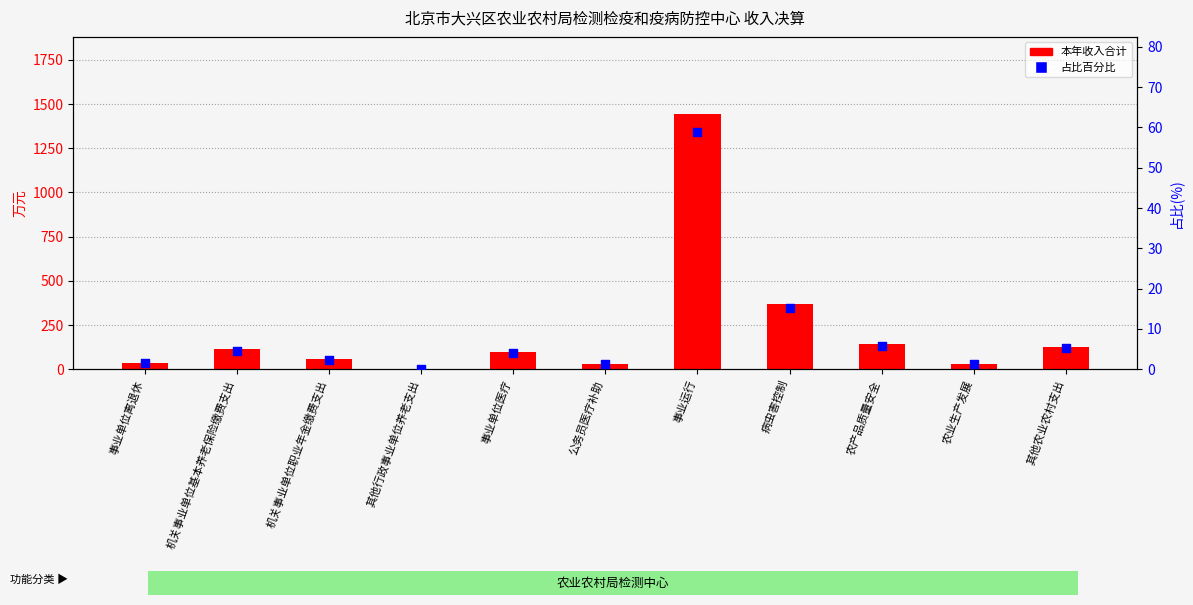

Which series has the widest spread of Y values?

本年收入合计